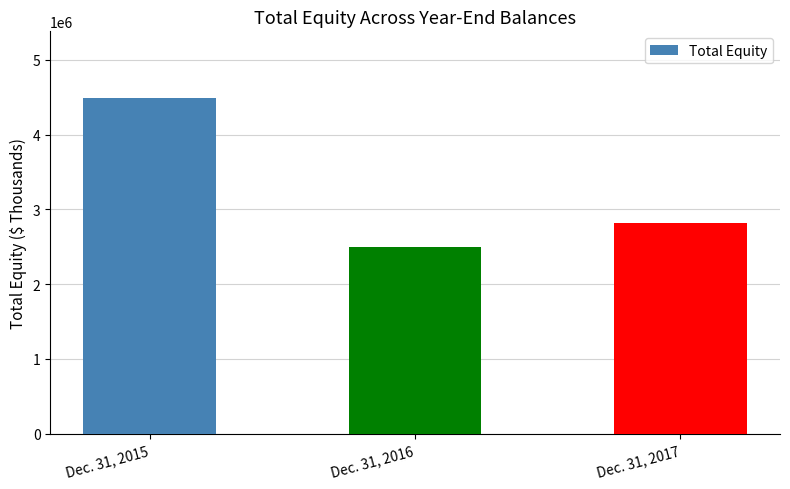

Which label corresponds to the smallest value in the chart?

Dec. 31, 2016